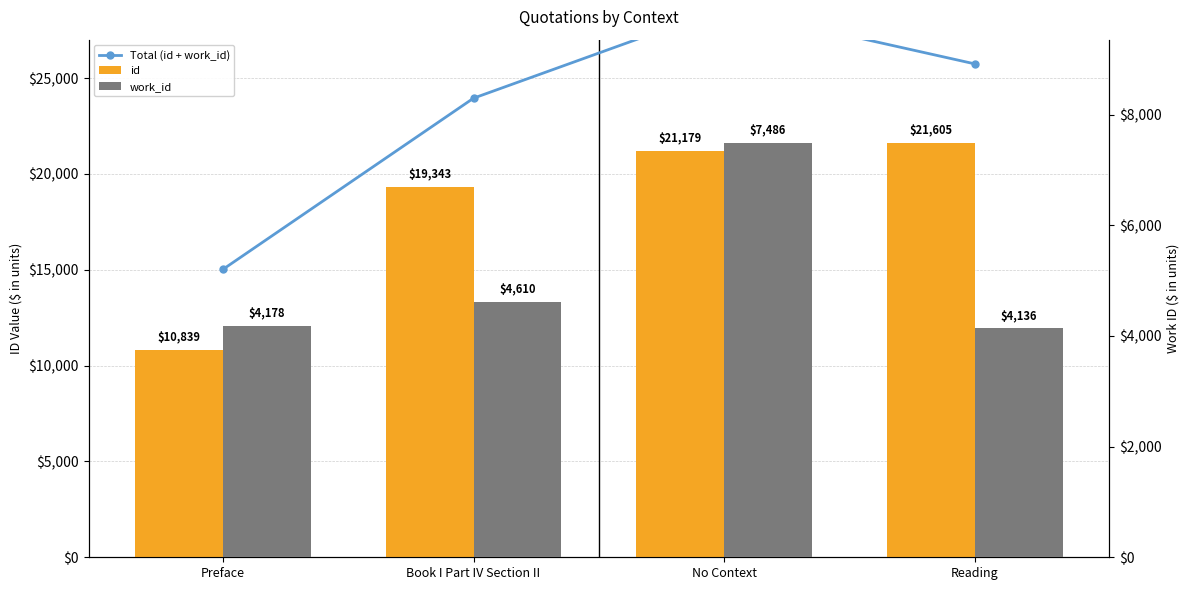

Between Book I Part IV Section II and No Context, which series saw the biggest shift?

Total (id + work_id)